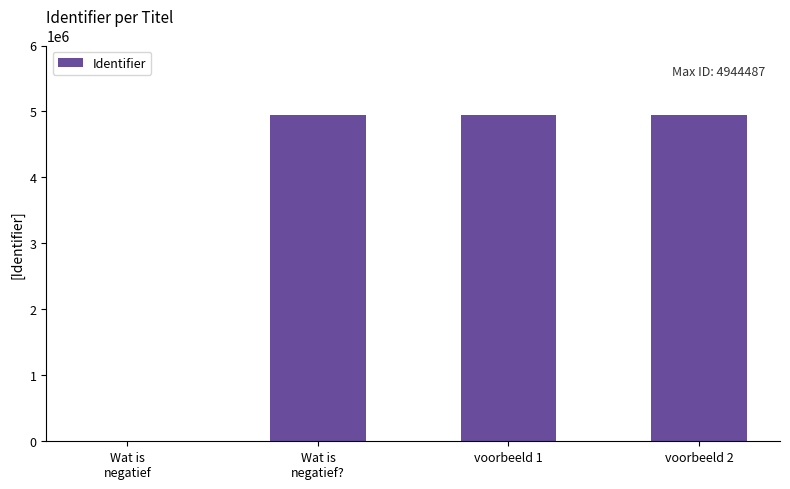

What is the greatest value displayed?

4944487